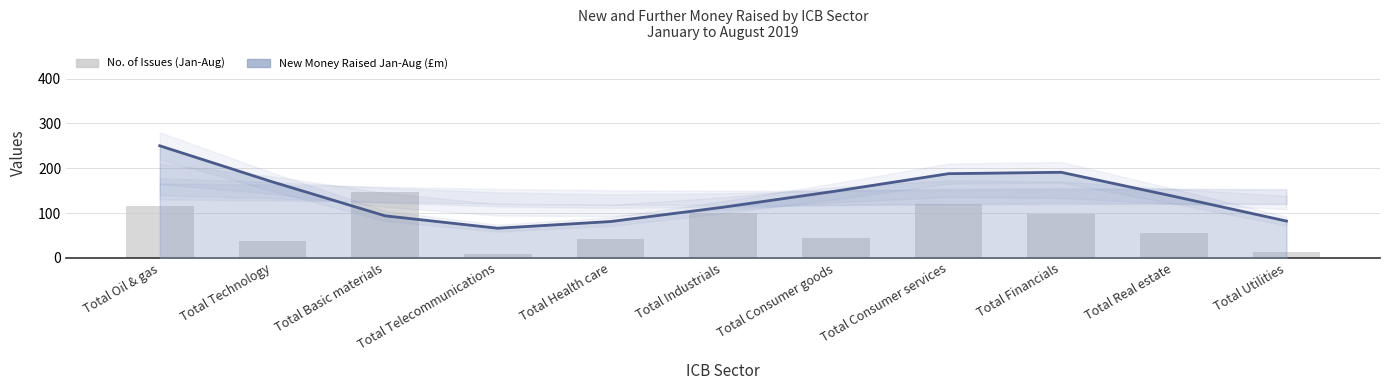

What is the label of the 4th bar from the left?

Total Telecommunications